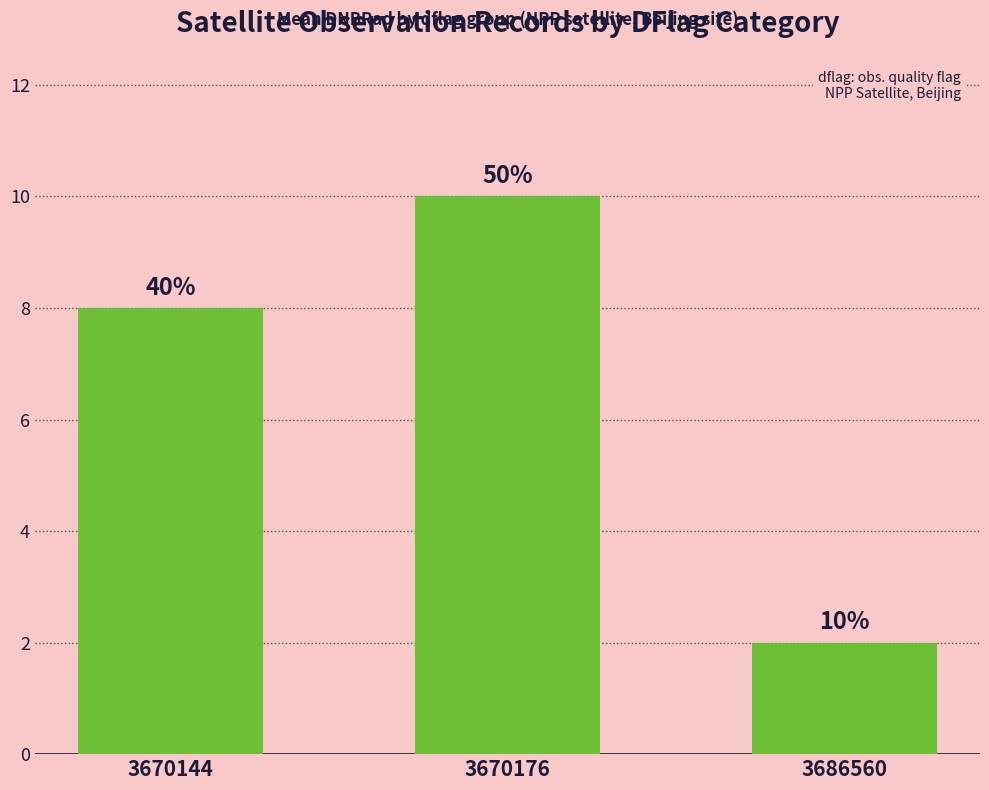

What is the change in value from 3670144 to 3686560?

-6